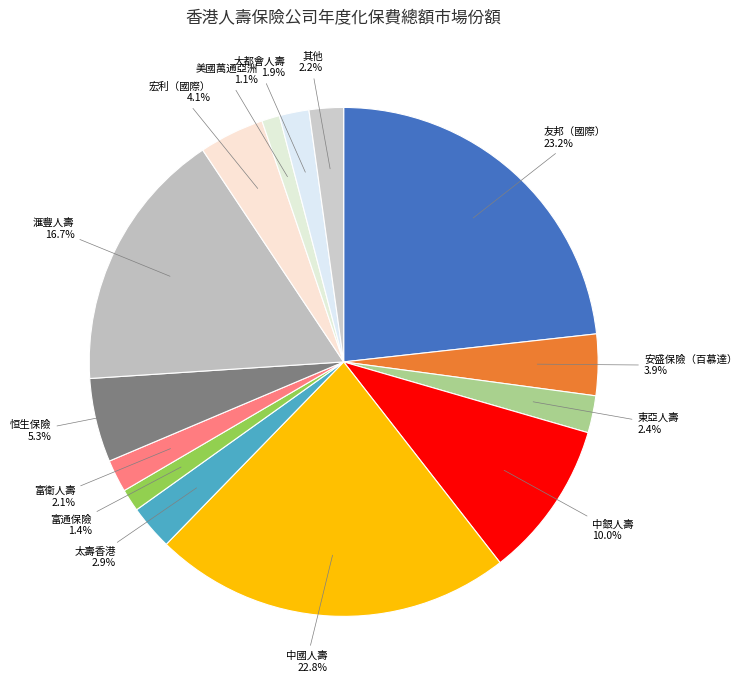

To the nearest percent, what is the average slice percentage?

7%